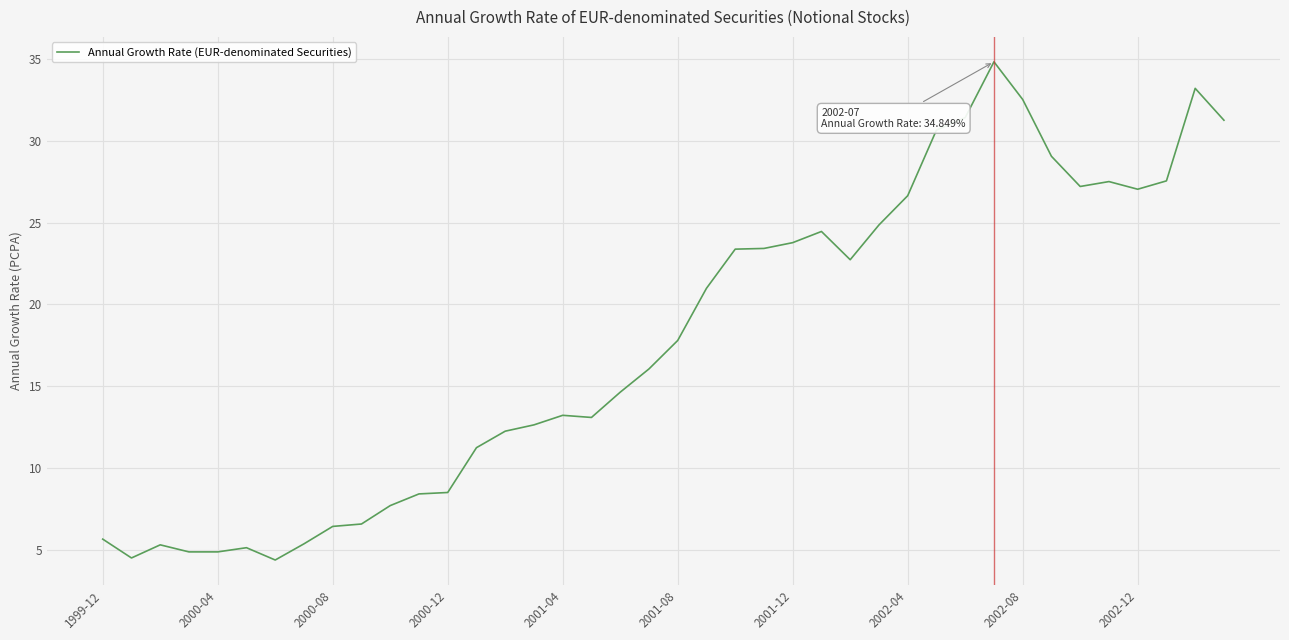

What is the minimum value shown in the chart?

4.4